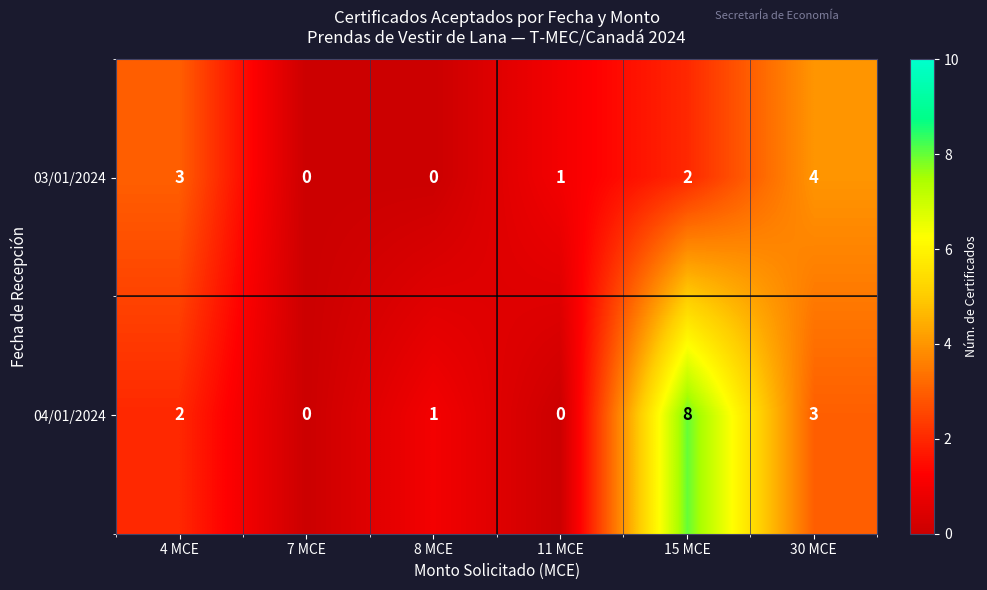

Count the 04/01/2024 values in the range 0 to 3.

5